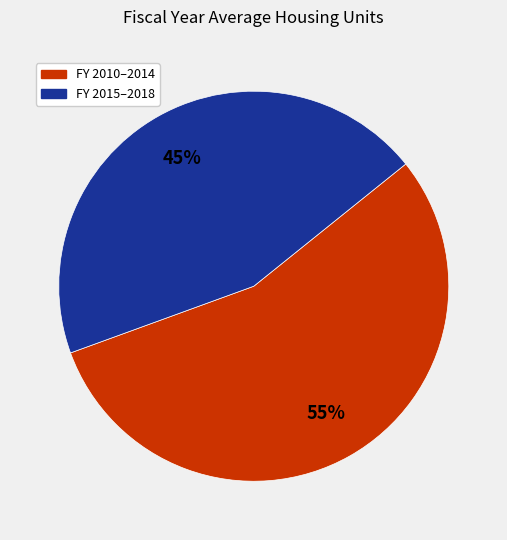

Combined, do FY 2010–2014 and FY 2015–2018 account for over 50%?

Yes